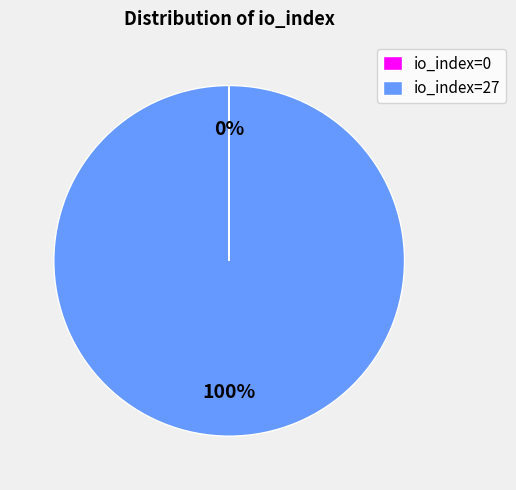

Does io_index=27 account for over 50% of the chart?

Yes